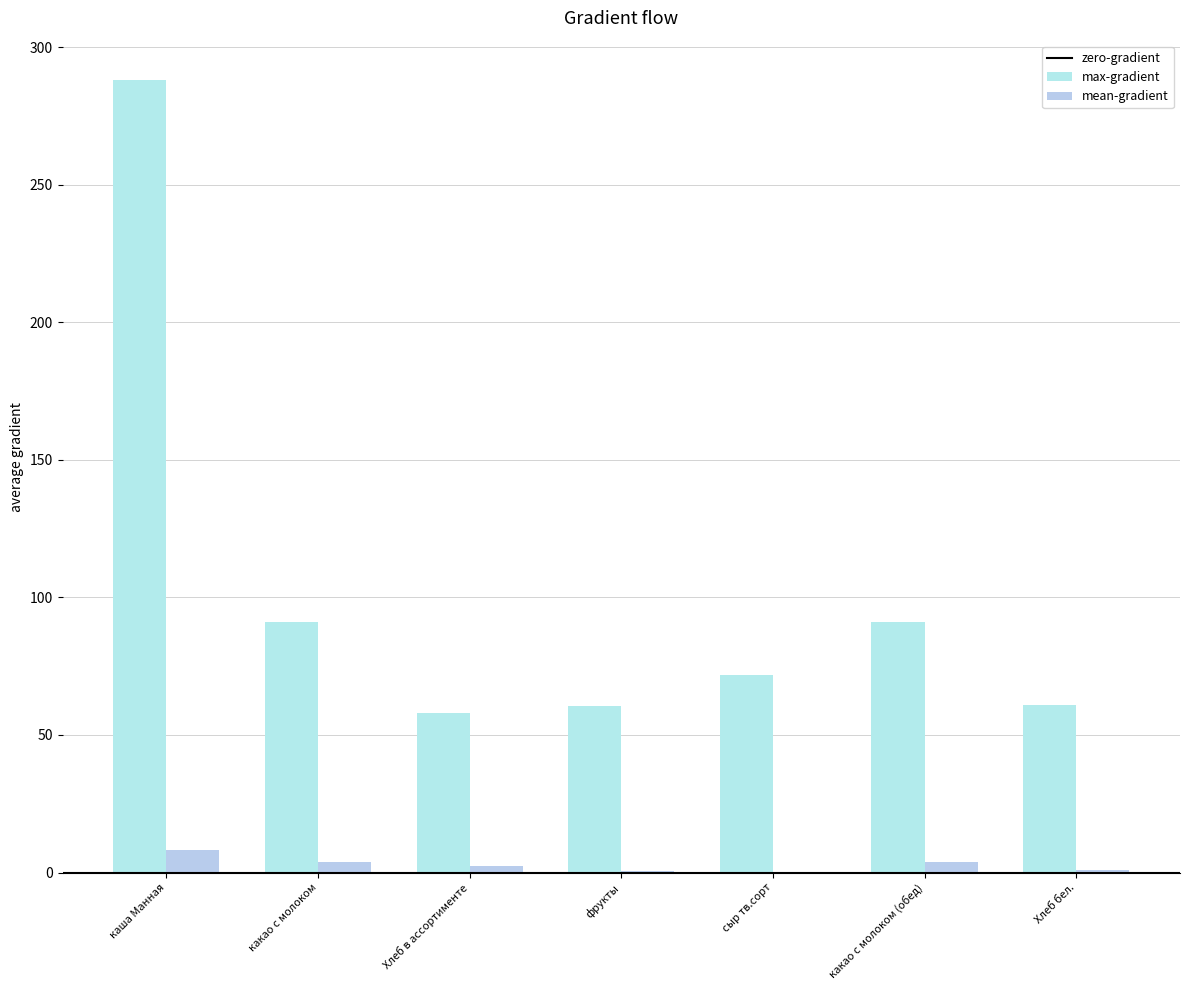

Count the number of categories in the chart.

7